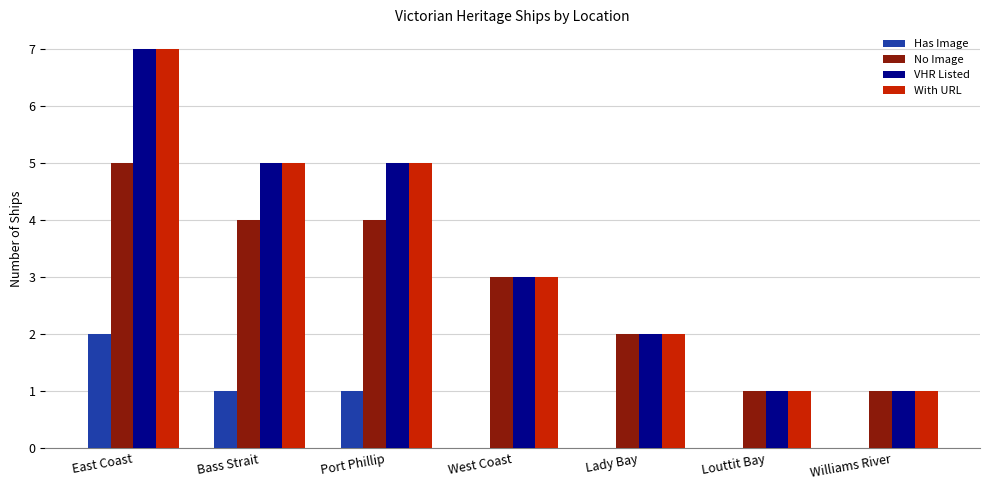

What is the total value across all series at Williams River?

3